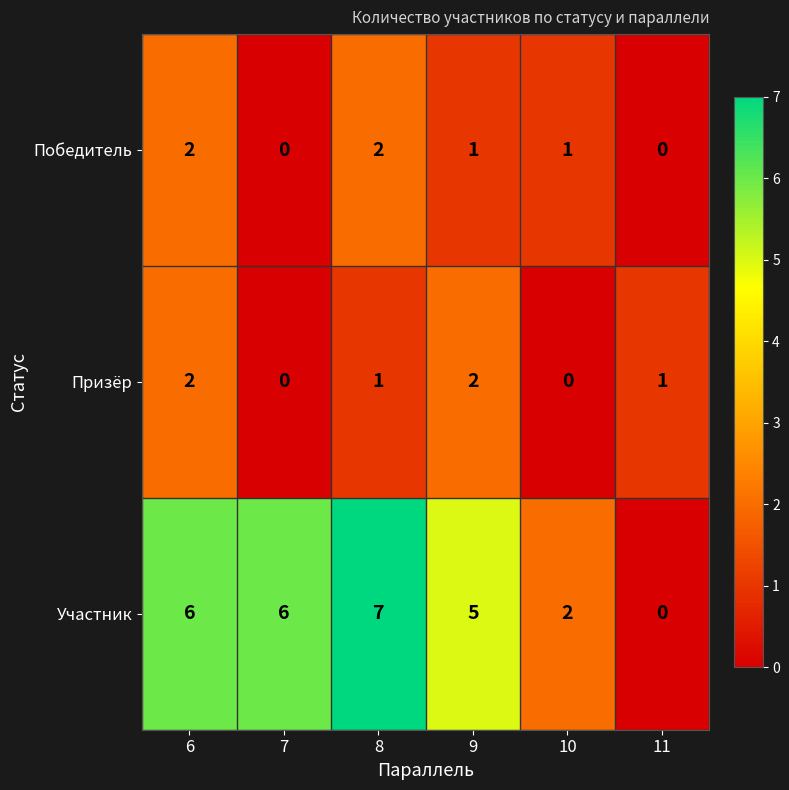

Rank the series at 10 from highest to lowest value.

Участник, Победитель, Призёр